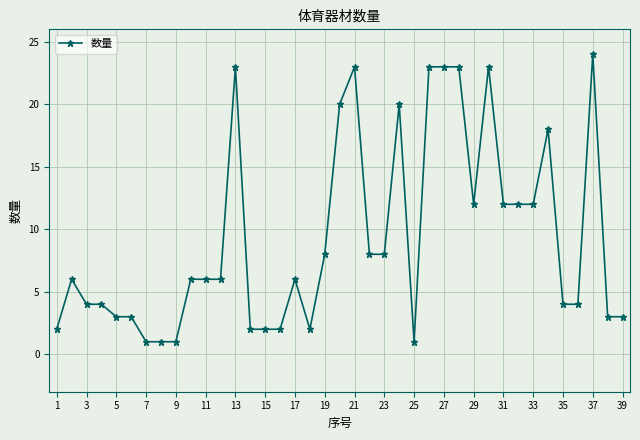

What is the maximum value shown in the chart?

24